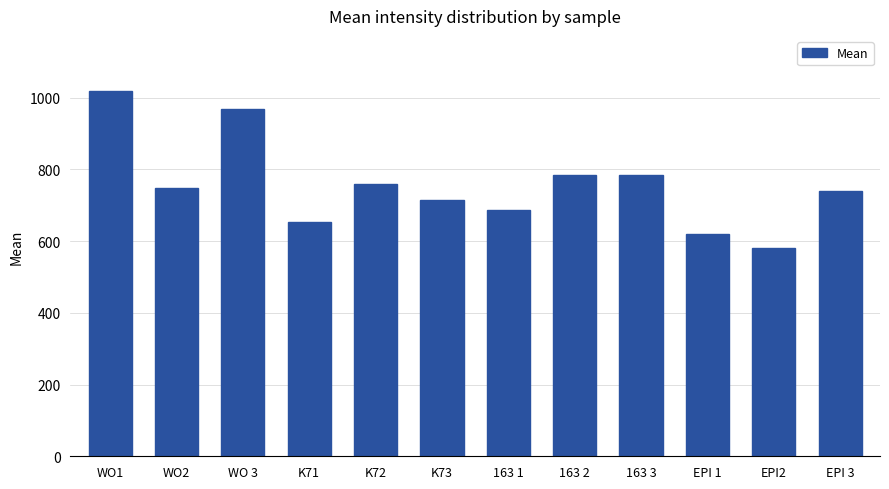

Count the number of categories in the chart.

12